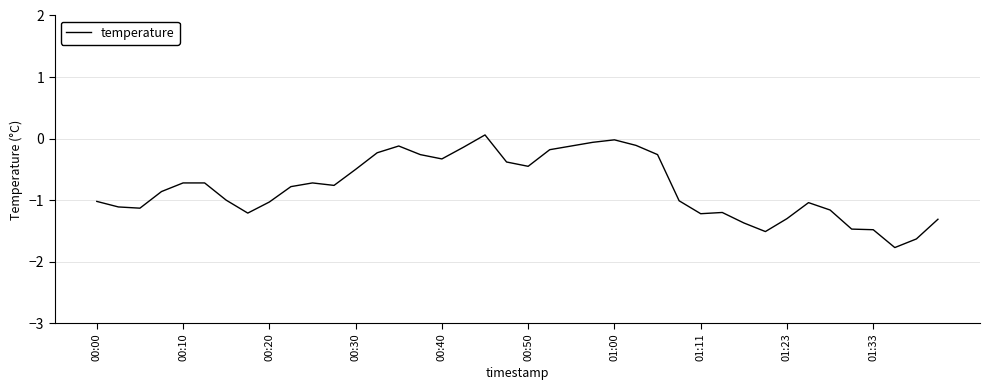

What is the minimum value shown in the chart?

-1.8